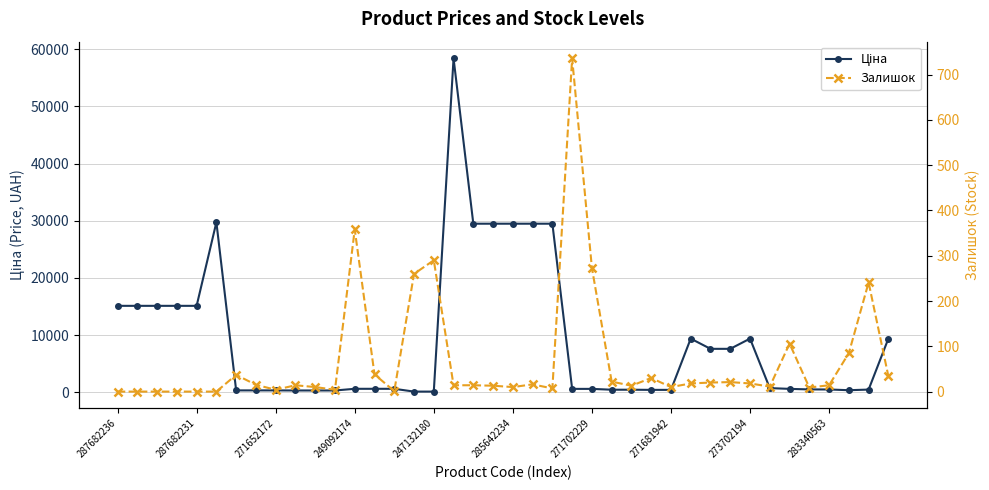

What is the approximate value of Ціна at 249092174?

603.7